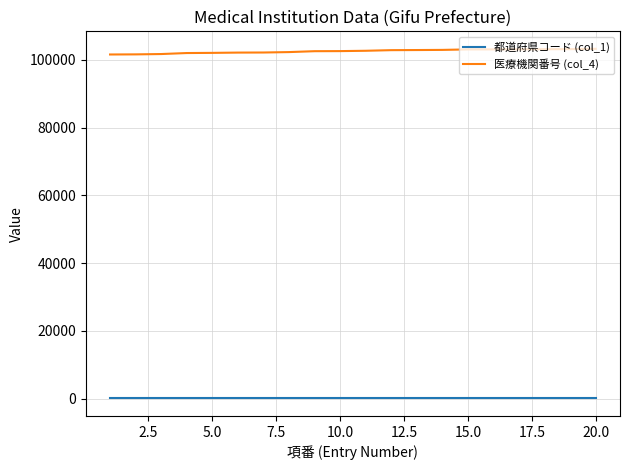

Rank the series by their average value, from highest to lowest.

医療機関番号 (col_4), 都道府県コード (col_1)